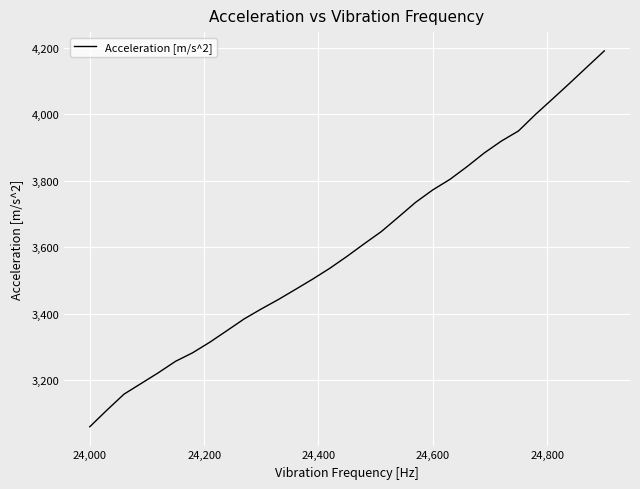

What is the greatest value displayed?

4190.6